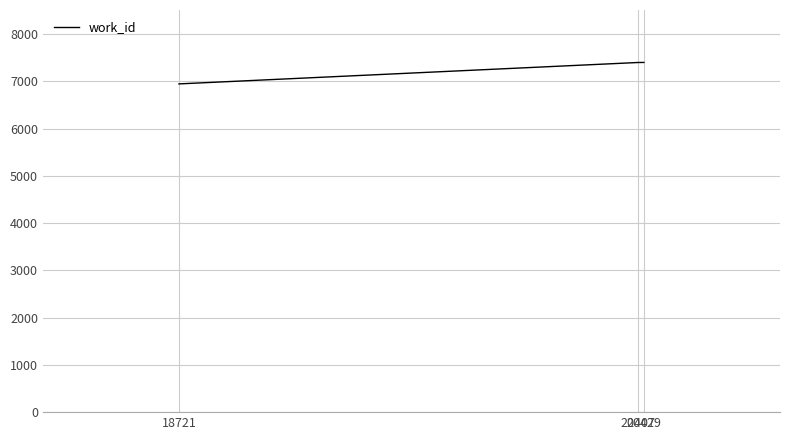

What is the maximum value shown in the chart?

7401